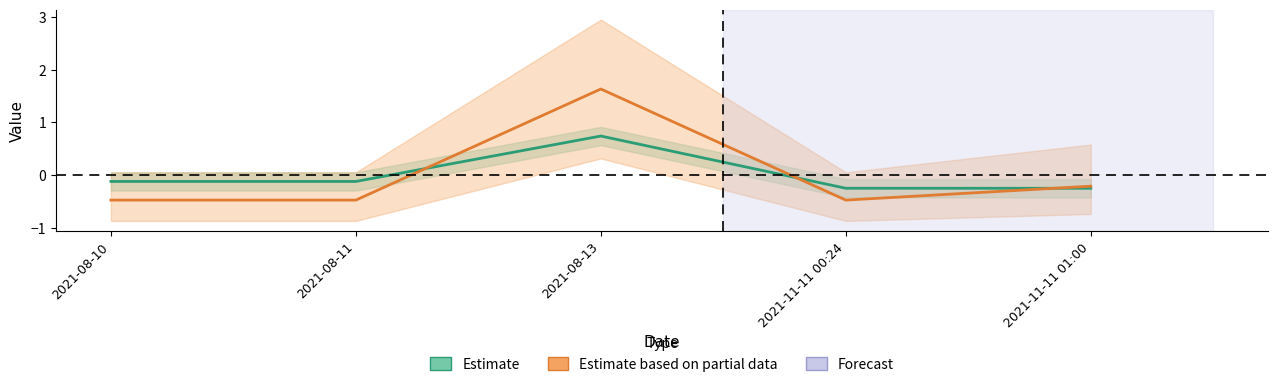

Where is Fee (Estimate based on partial data) nearest to the value 0?

2021-11-11 01:00